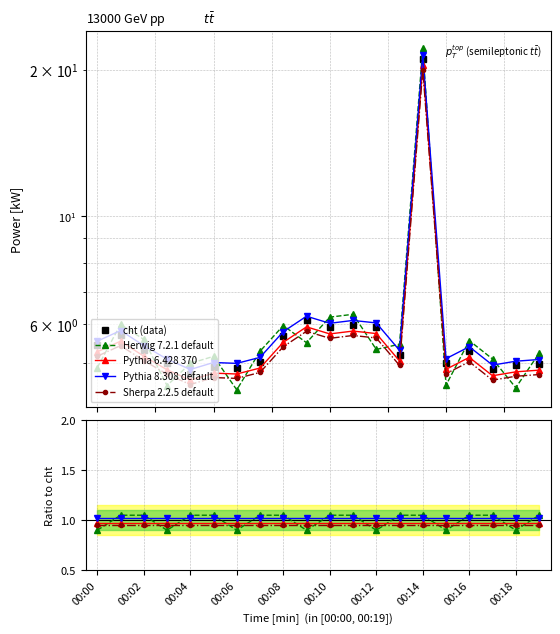

True or false: Sherpa 2.2.5 default and Pythia 6.428 370 cross at least once.

False